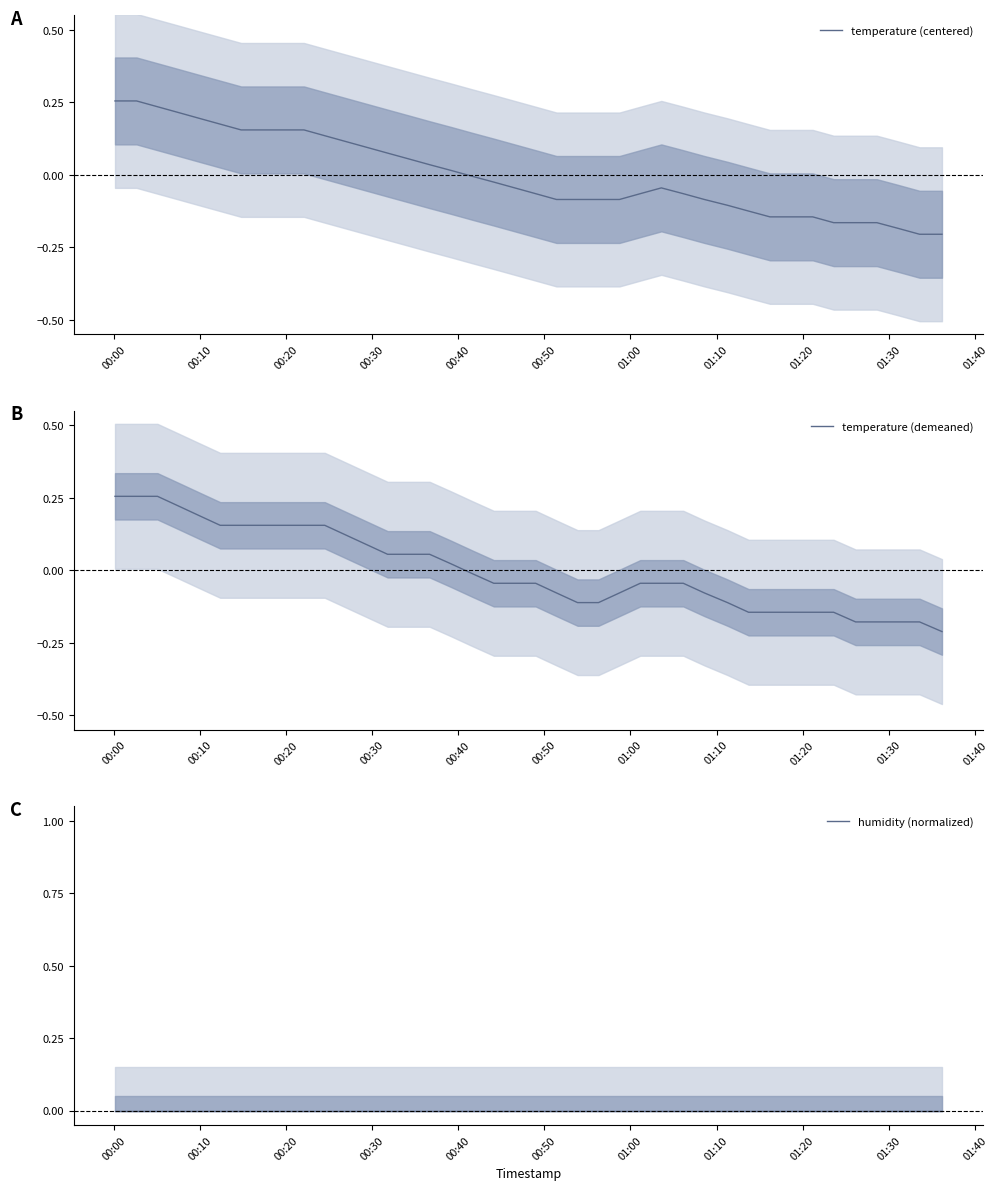

Reading right to left, transcribe all the data shown in this chart.

temperature (centered): -0.2	-0.2	-0.2	-0.2	-0.2	-0.2	-0.1	-0.1	-0.1	-0.1	-0.1	-0.1	-0.1	-0.0	-0.1	-0.1	-0.1	-0.1	-0.1	-0.1	-0.0	-0.0	-0.0	0.0	0.0	0.1	0.1	0.1	0.1	0.1	0.2	0.2	0.2	0.2	0.2	0.2	0.2	0.2	0.3	0.3
temperature (demeaned): -0.2	-0.2	-0.2	-0.2	-0.2	-0.1	-0.1	-0.1	-0.1	-0.1	-0.1	-0.1	-0.0	-0.0	-0.0	-0.1	-0.1	-0.1	-0.1	-0.0	-0.0	-0.0	-0.0	0.0	0.1	0.1	0.1	0.1	0.1	0.2	0.2	0.2	0.2	0.2	0.2	0.2	0.2	0.3	0.3	0.3
humidity (normalized): 0.0	0.0	0.0	0.0	0.0	0.0	0.0	0.0	0.0	0.0	0.0	0.0	0.0	0.0	0.0	0.0	0.0	0.0	0.0	0.0	0.0	0.0	0.0	0.0	0.0	0.0	0.0	0.0	0.0	0.0	0.0	0.0	0.0	0.0	0.0	0.0	0.0	0.0	0.0	0.0